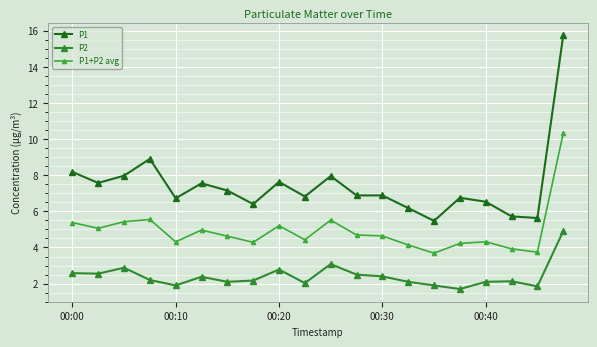

What are all the series names shown in the legend?

P1, P2, P1+P2 avg